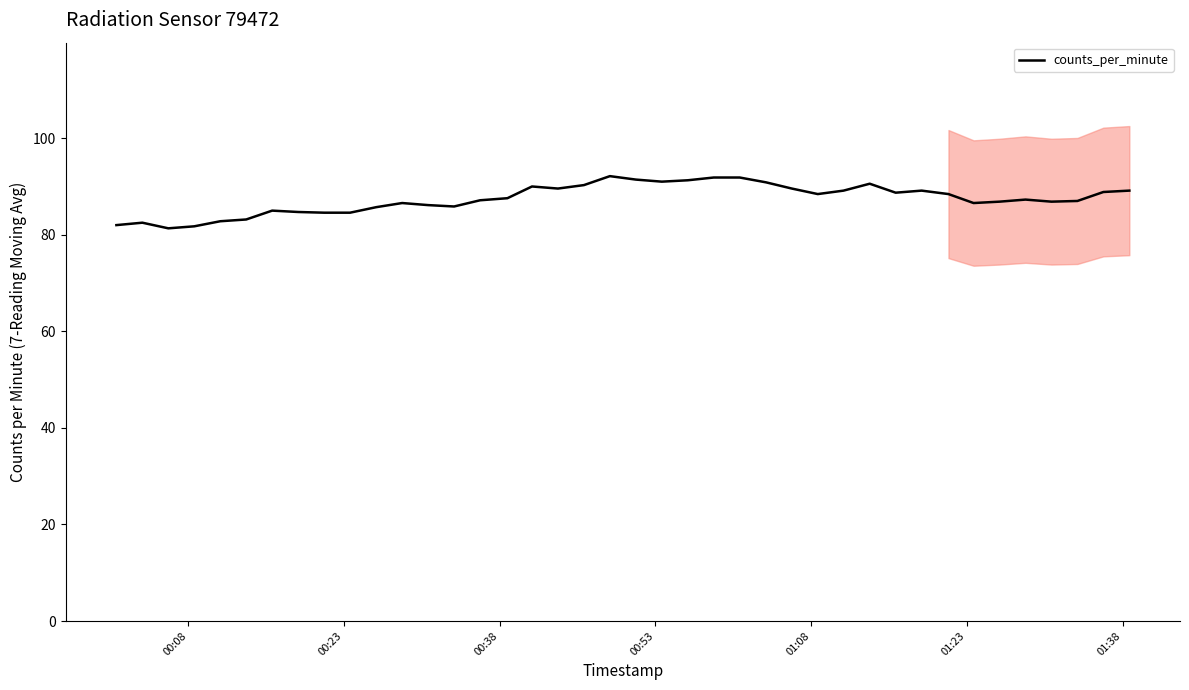

How many lines are shown in the chart?

1